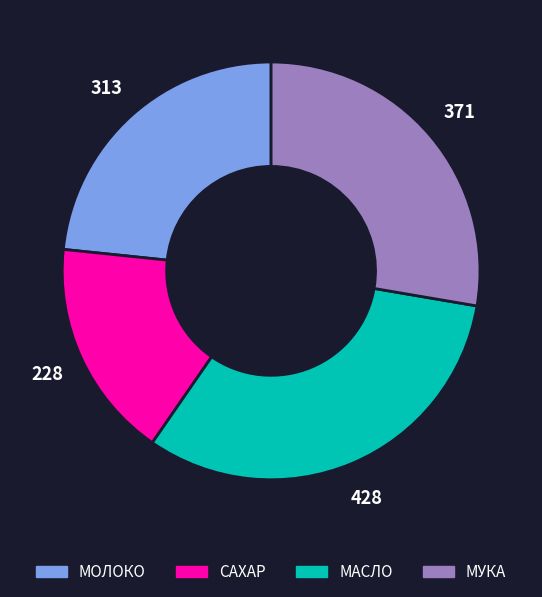

Combined, do МАСЛО and САХАР account for over 50%?

No